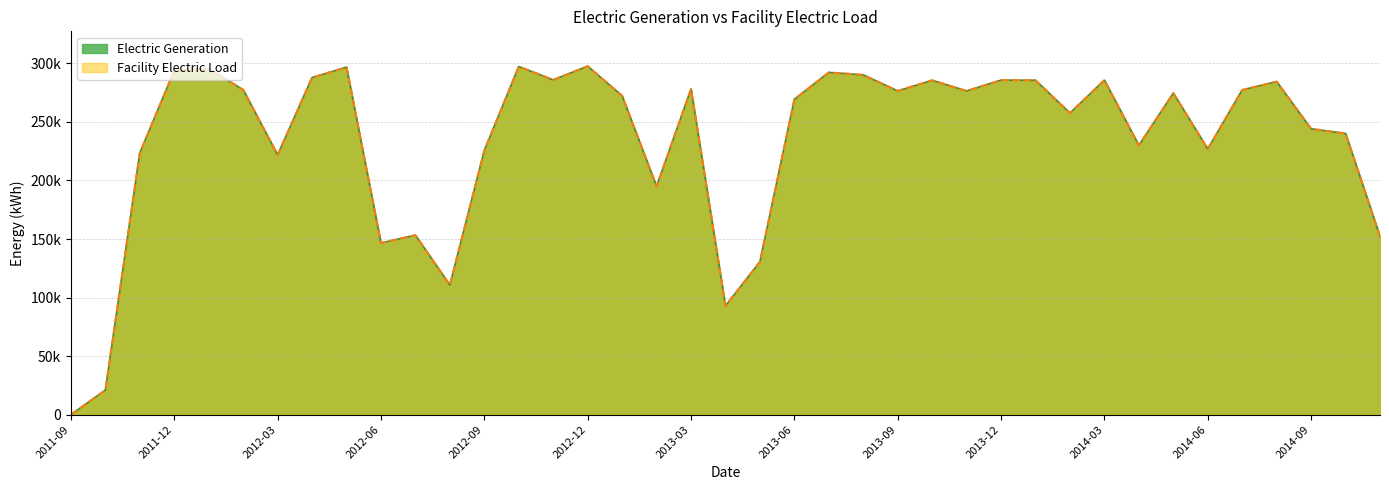

Where is the first local maximum for Facility Electric Load?

2012-01